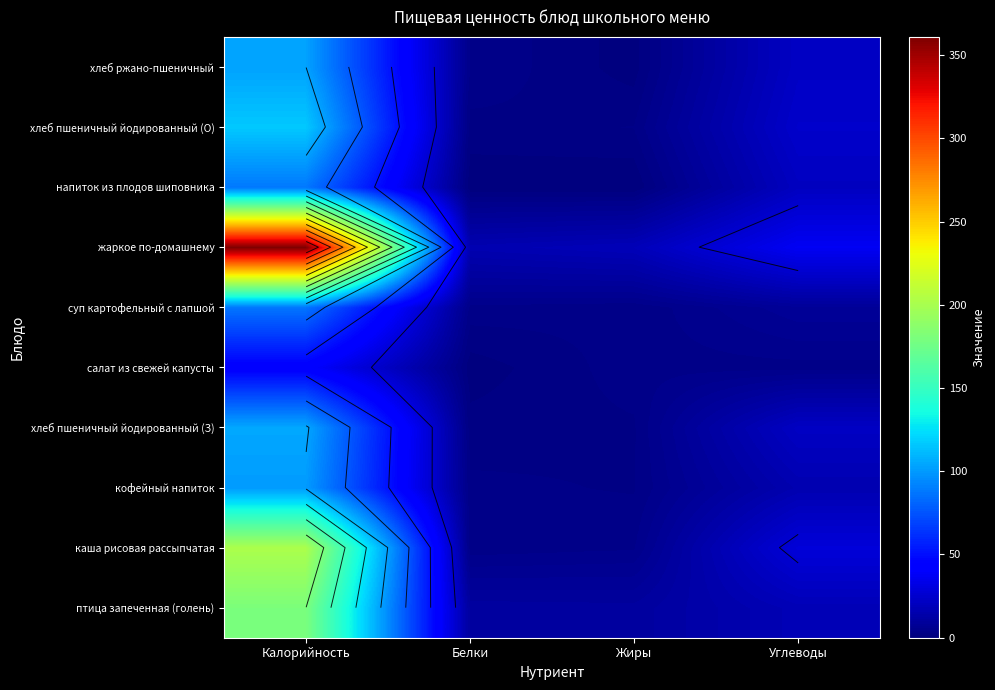

Rank the categories by хлеб пшеничный йодированный (З) value from lowest to highest.

Белки, Жиры, Углеводы, Калорийность